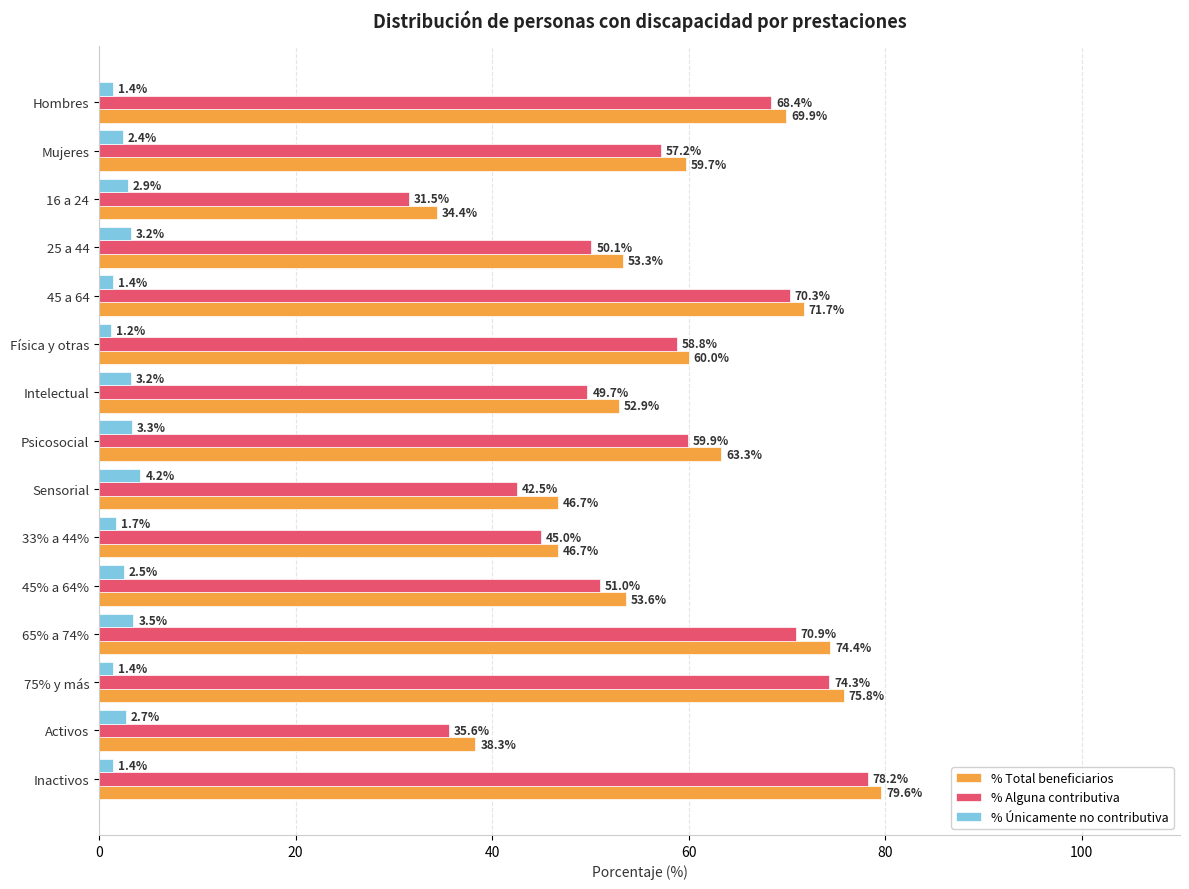

Rank the categories by % Alguna contributiva value from highest to lowest.

Inactivos, 75% y más, 65% a 74%, 45 a 64, Hombres, Psicosocial, Física y otras, Mujeres, 45% a 64%, 25 a 44, Intelectual, 33% a 44%, Sensorial, Activos, 16 a 24